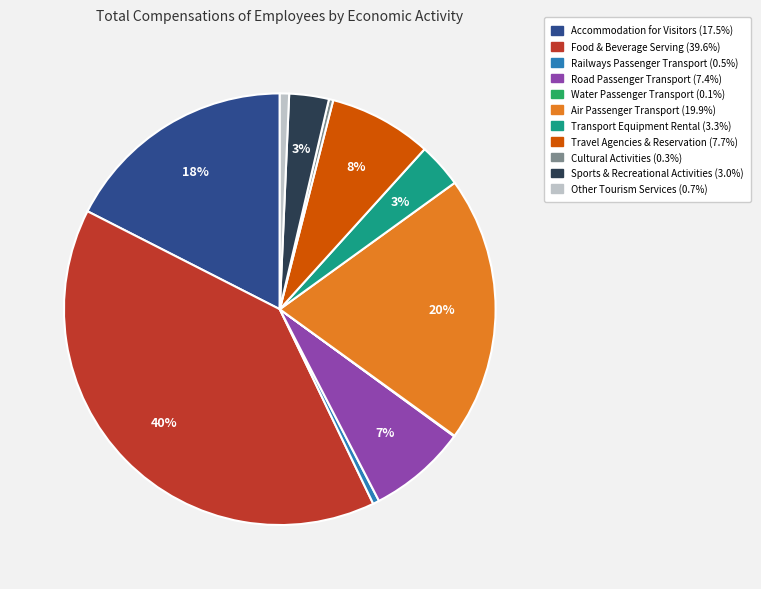

Does any single category account for the majority?

No